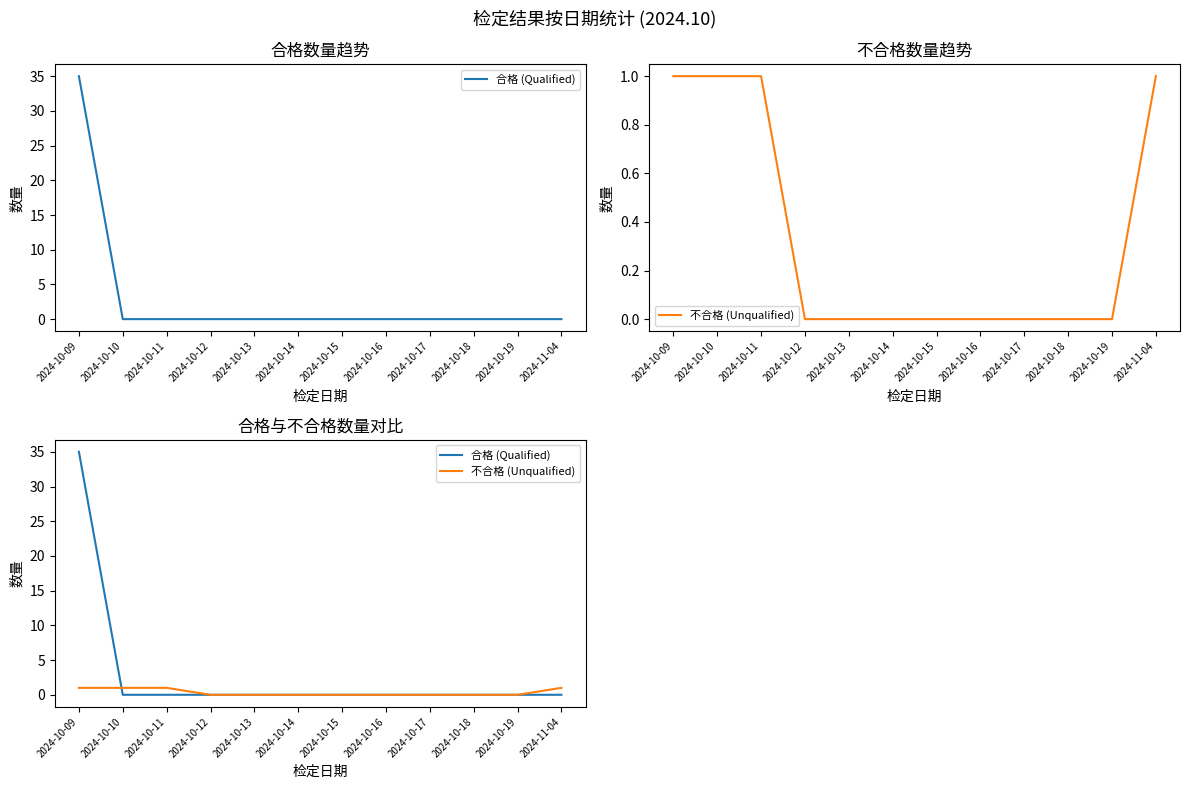

True or false: 合格 (Qualified) has more than 0 points higher than both neighbors.

False